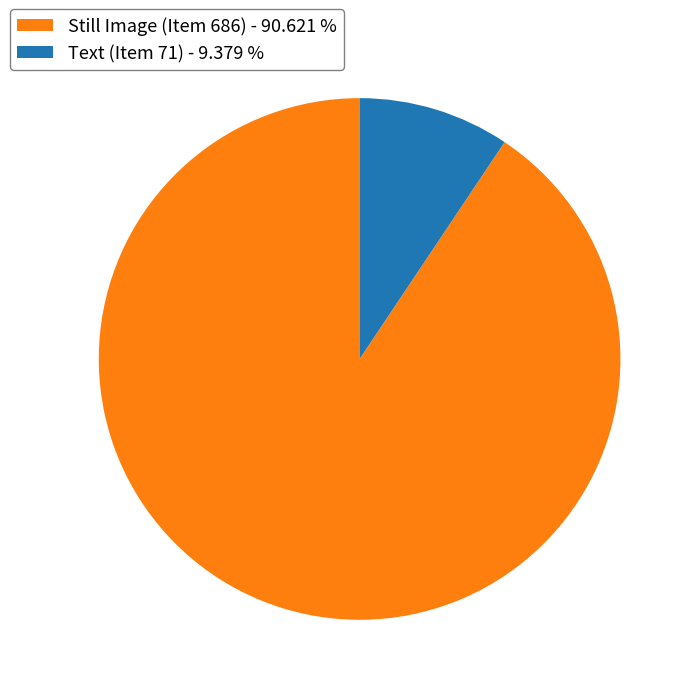

Is there a majority slice in this chart?

Yes